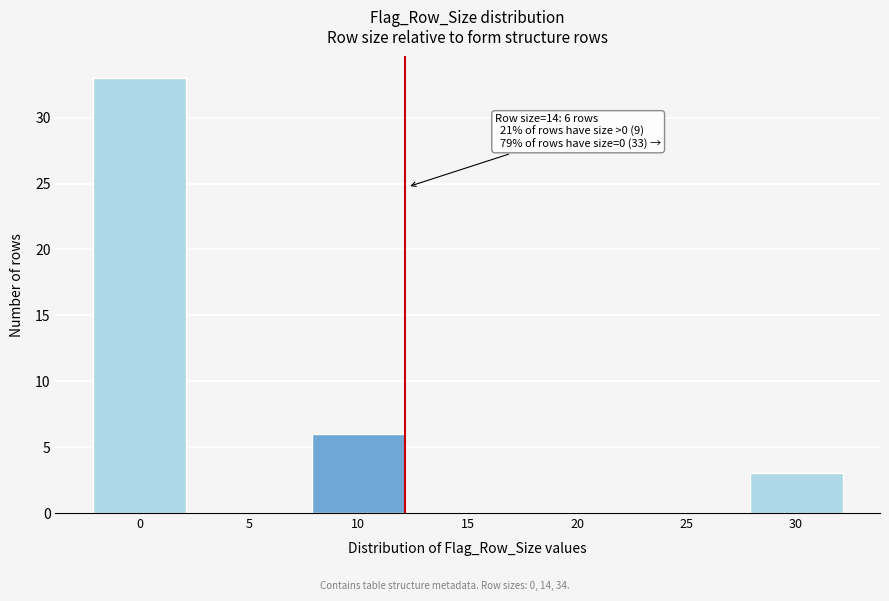

Reading left to right, transcribe all the data shown in this chart.

0=33	5=0	10=6	15=0	20=0	25=0	30=3